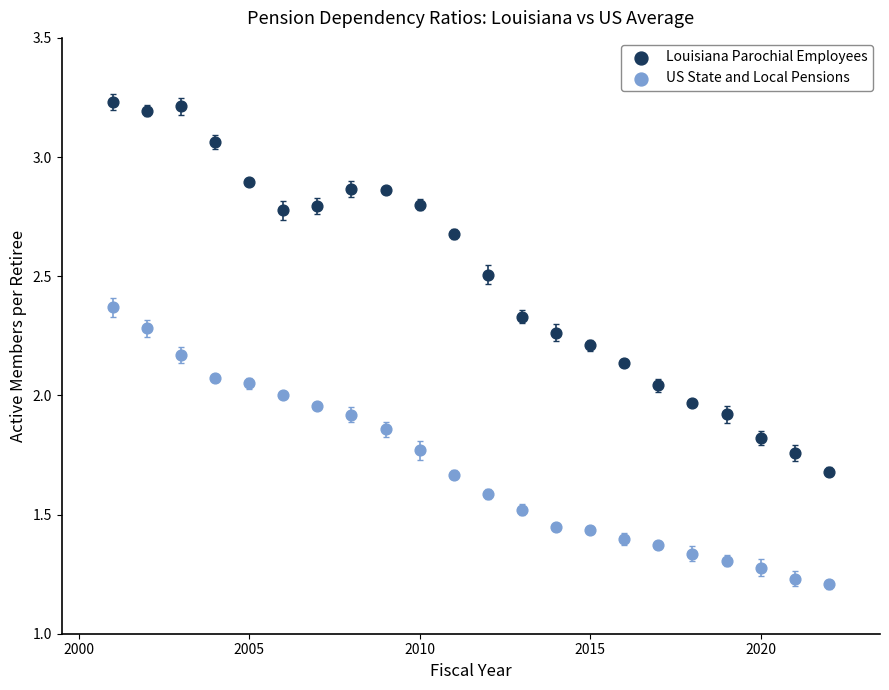

Which series contains the highest Y value?

Louisiana Parochial Employees